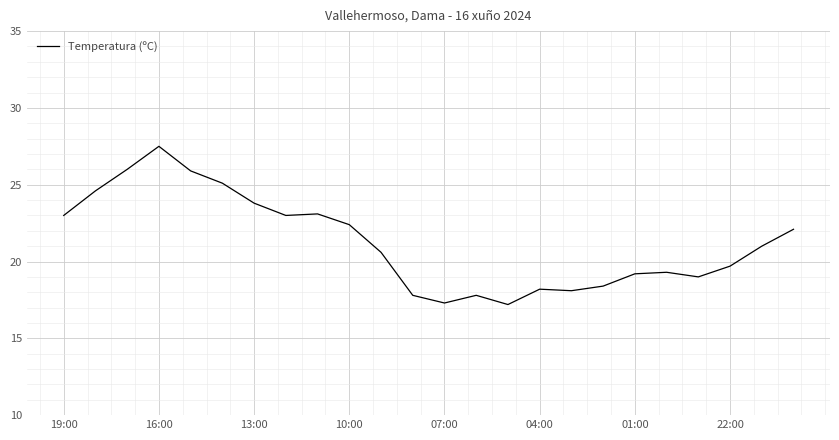

How many values are below 21?

12